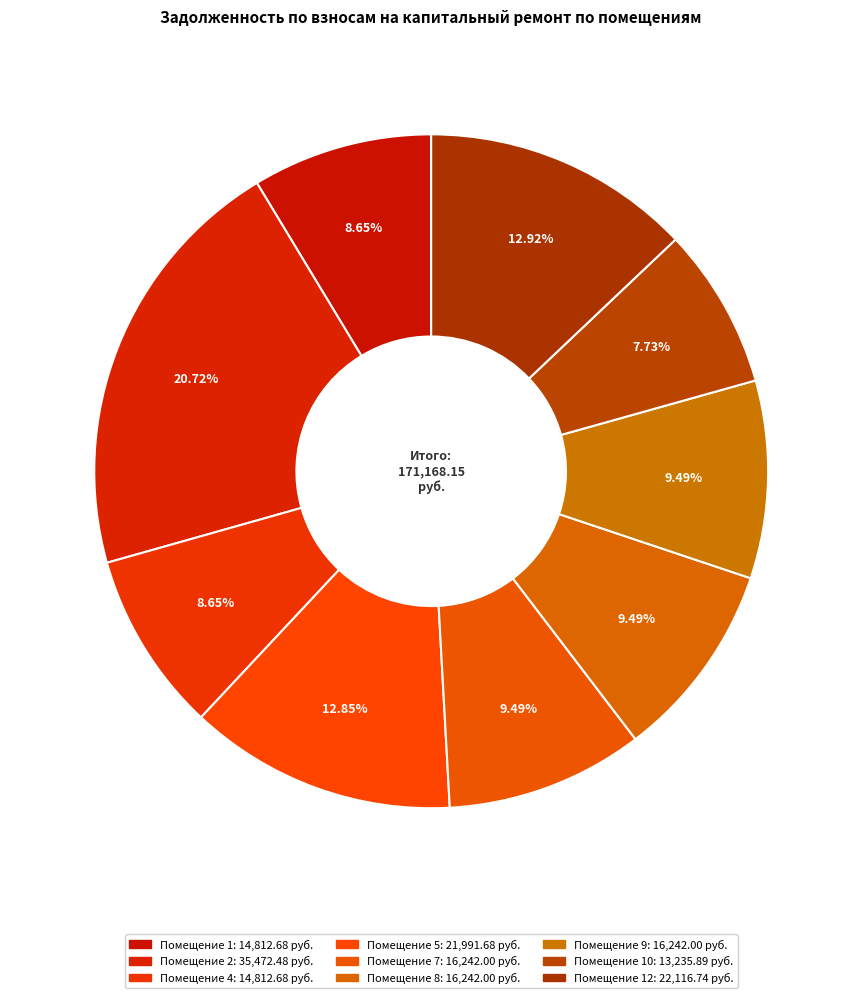

How many segments does this pie chart have?

9